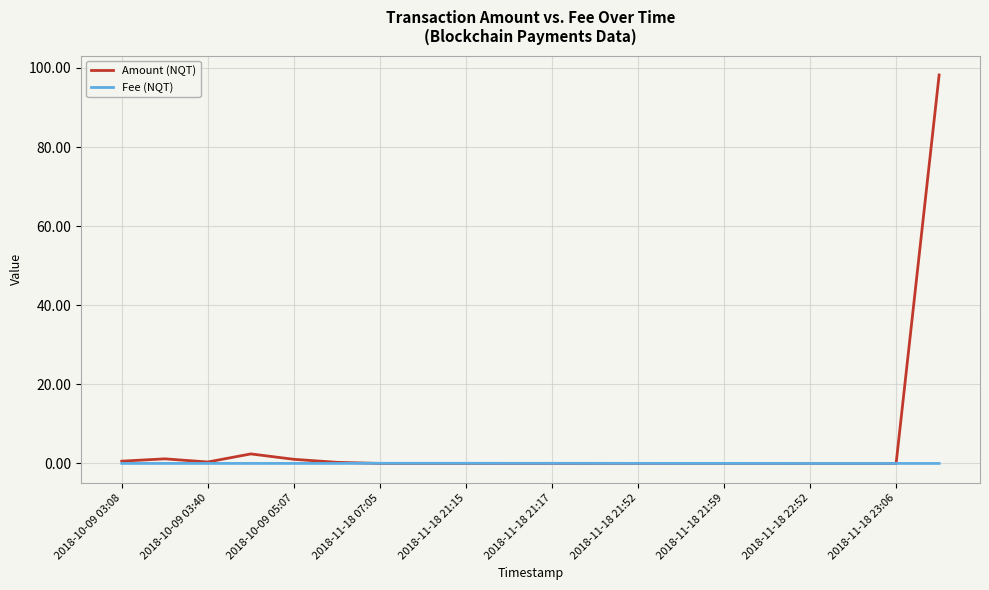

List the series in order of their peak value, highest first.

Amount (NQT), Fee (NQT)